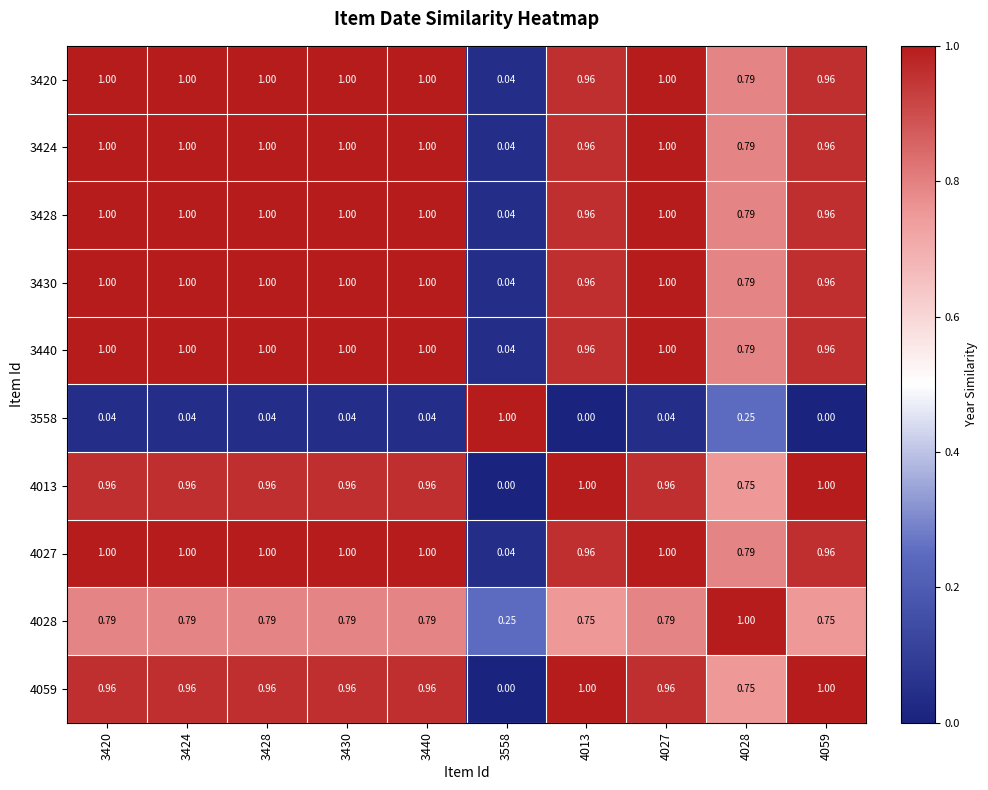

Is the value of 3424 at 3420 greater than the value of 3558 at 3428?

Yes